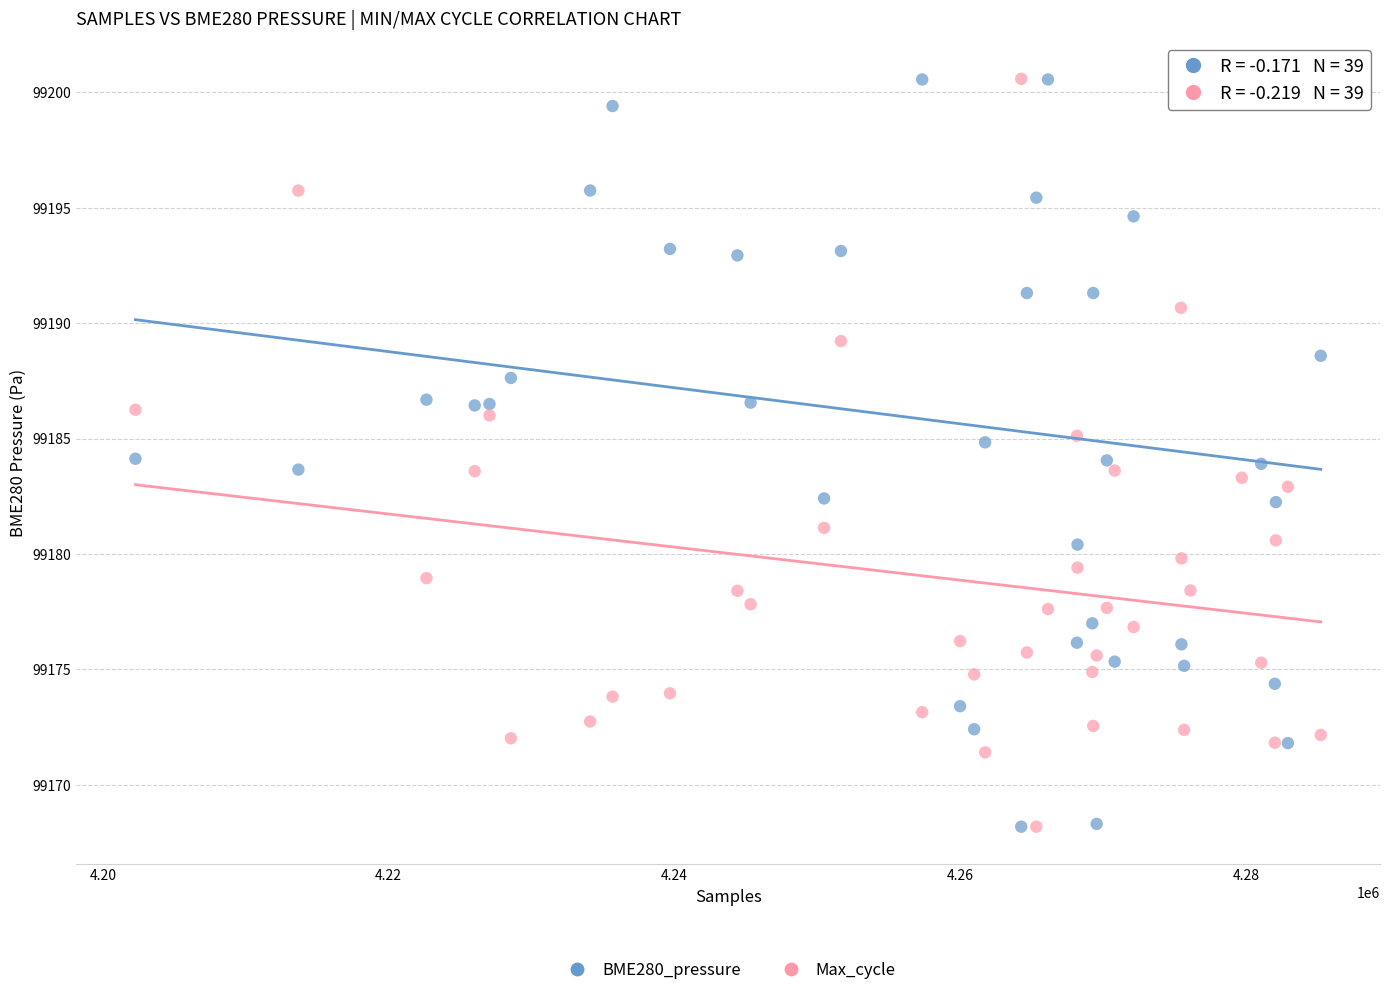

What is the X range (max minus min) for the scatter plot?

82914.0